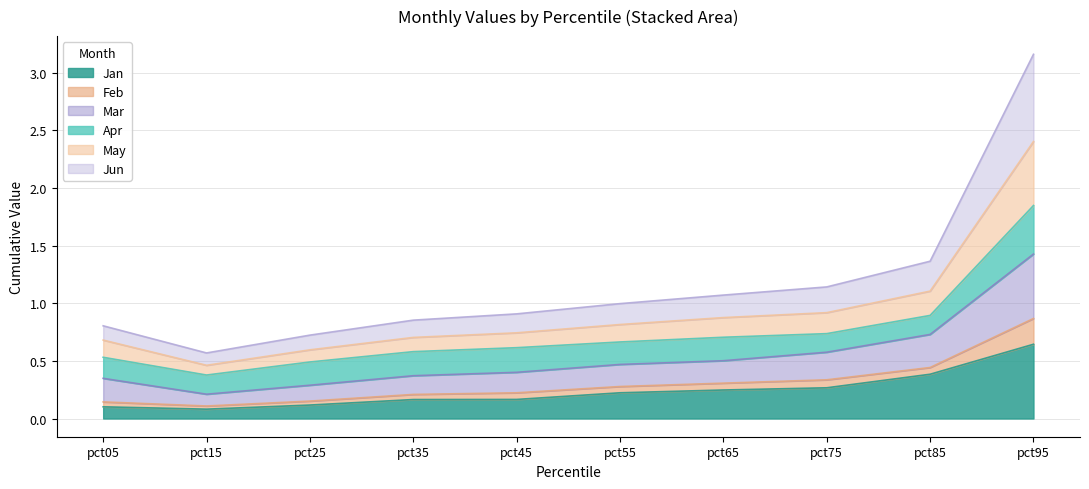

True or false: Jun and Feb intersect in this chart.

False